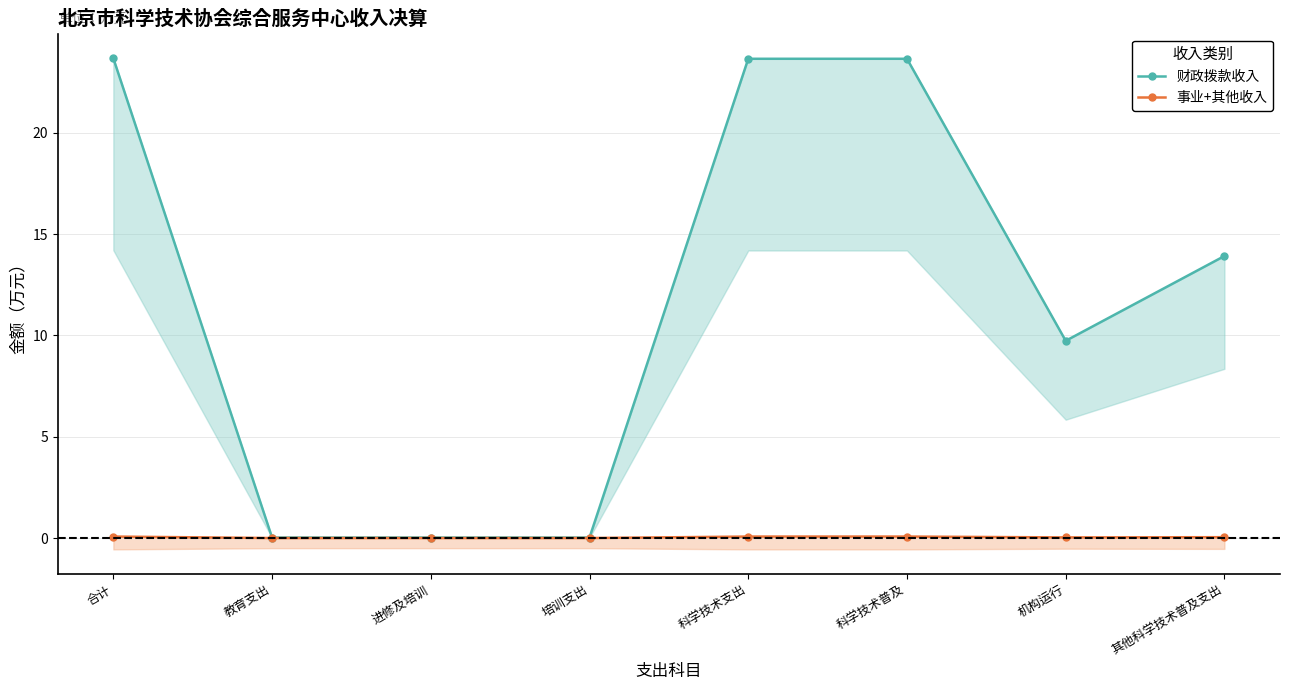

At 科学技术普及, list the series in order from smallest to largest.

事业+其他收入, 财政拨款收入